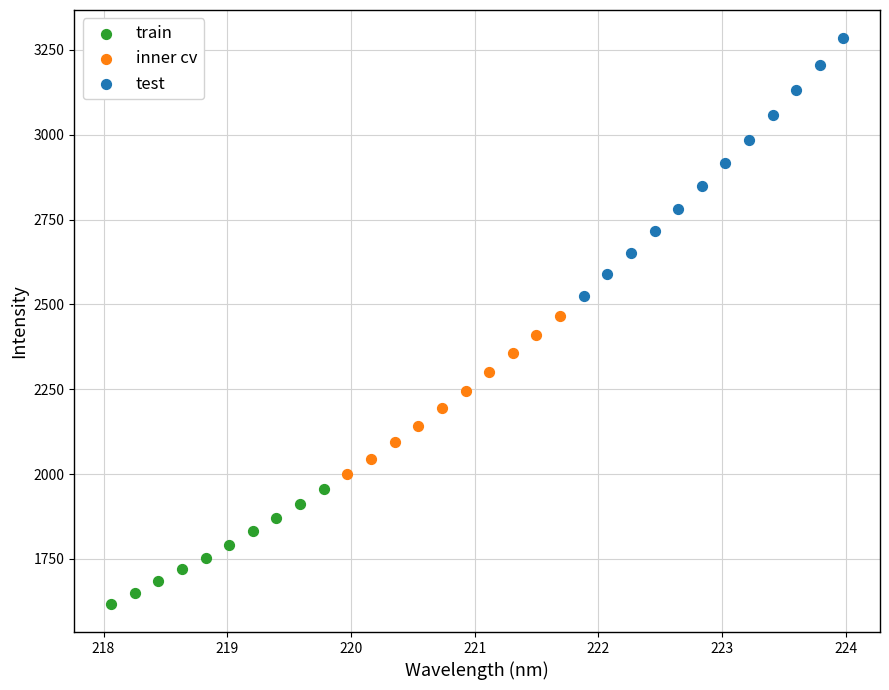

Which series has the widest spread of Y values?

test